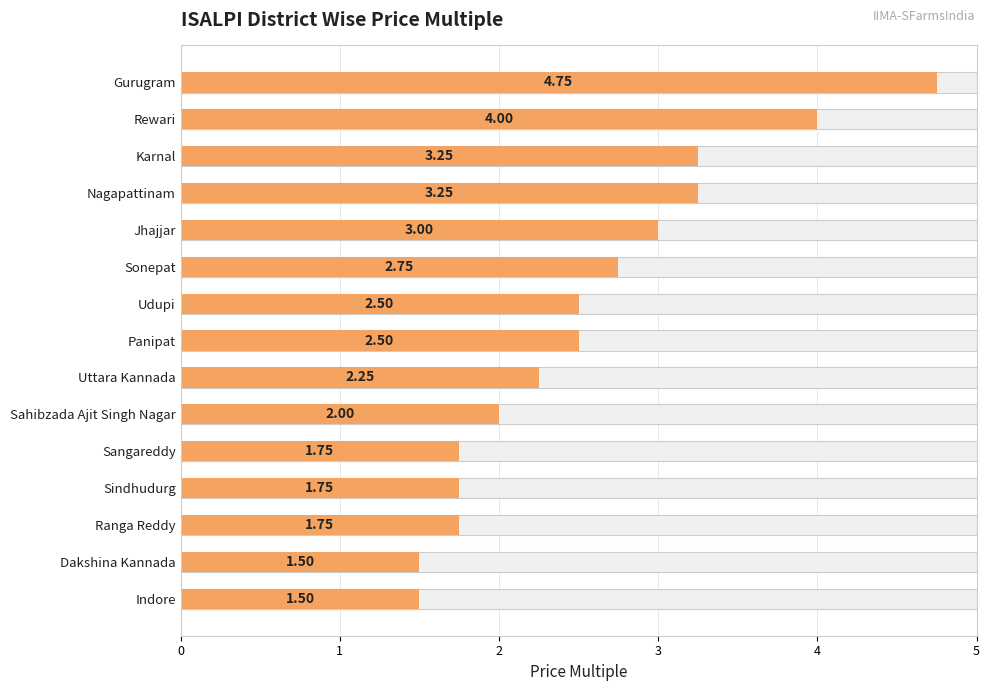

How many data points are less than 2?

5